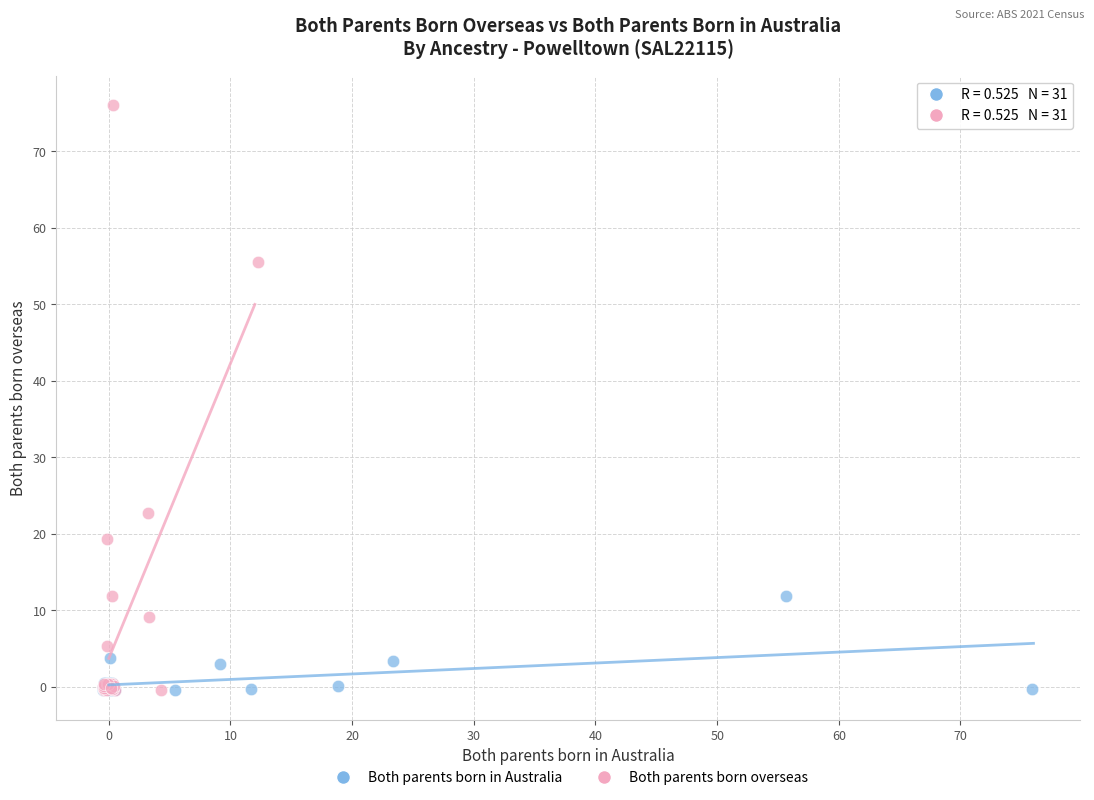

Which series reaches the maximum Y coordinate?

Both parents born overseas